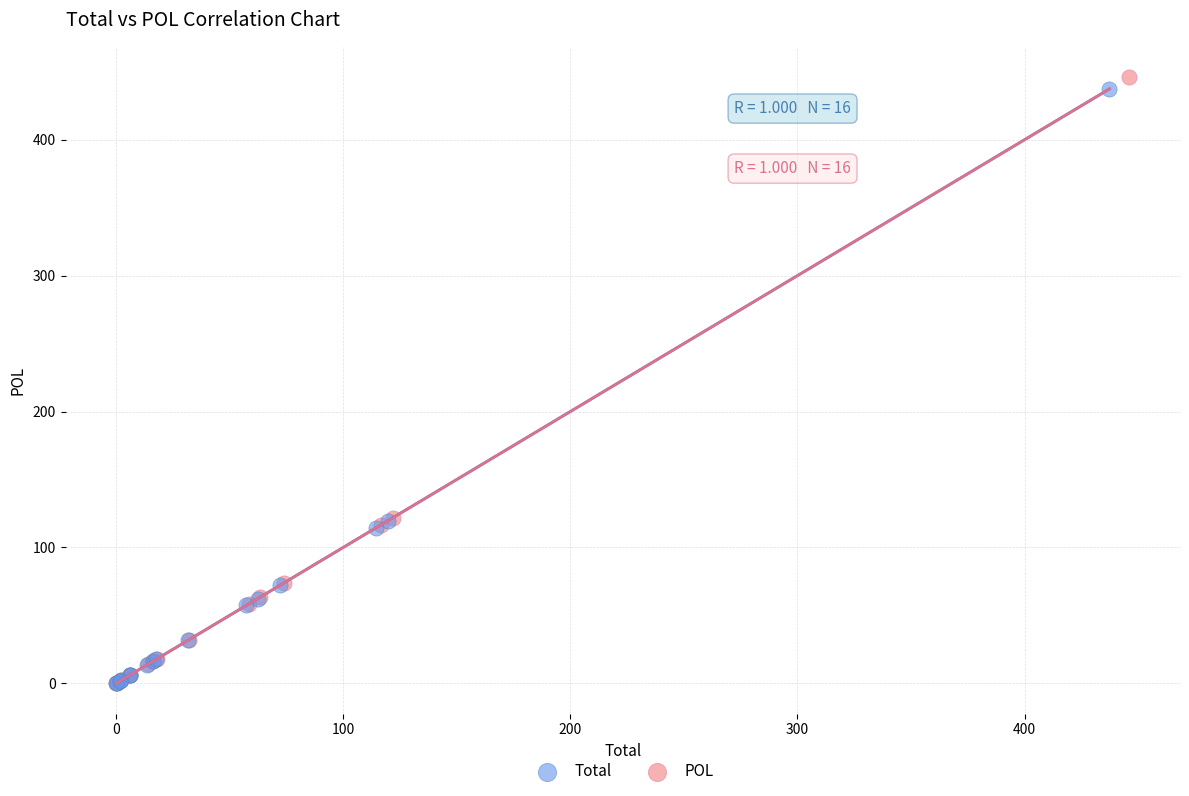

Which series has the widest spread of Y values?

POL